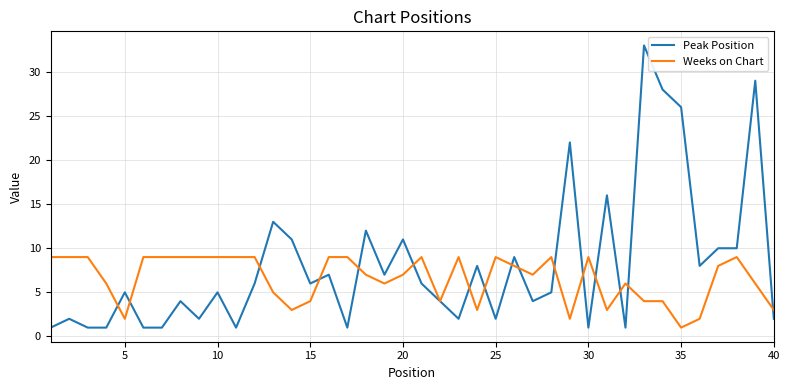

How many series are shown in this chart?

2